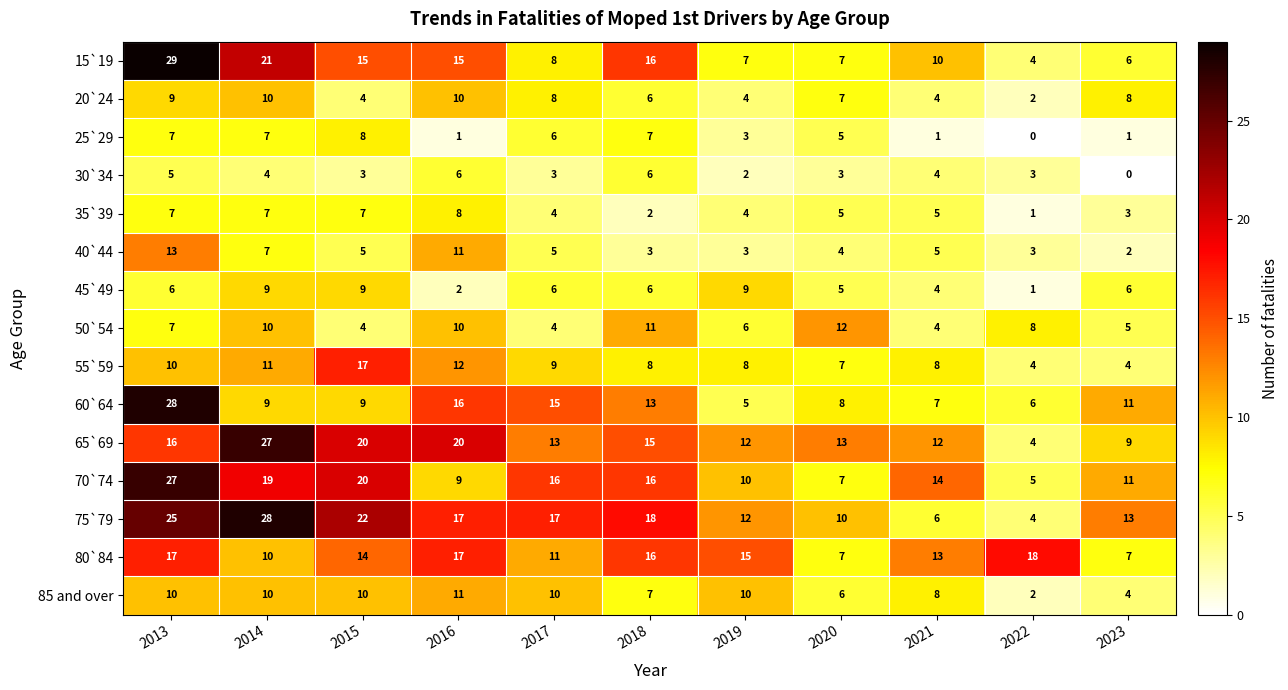

The value of 20`24 at 2015 is 4. True or false?

True